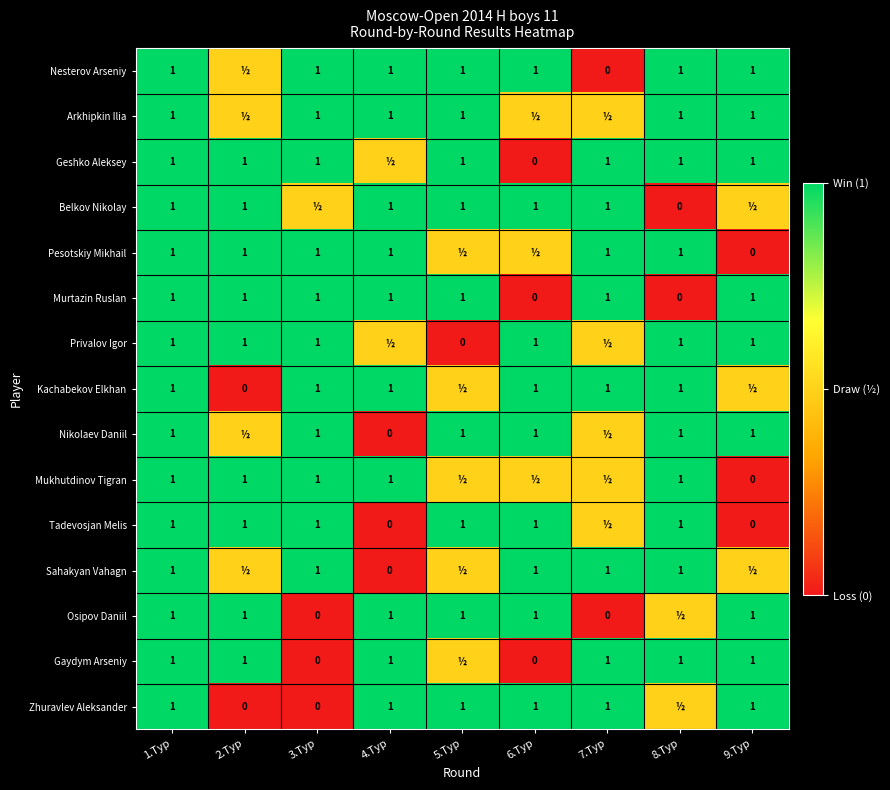

What is the sum of all Murtazin Ruslan values?

7.0